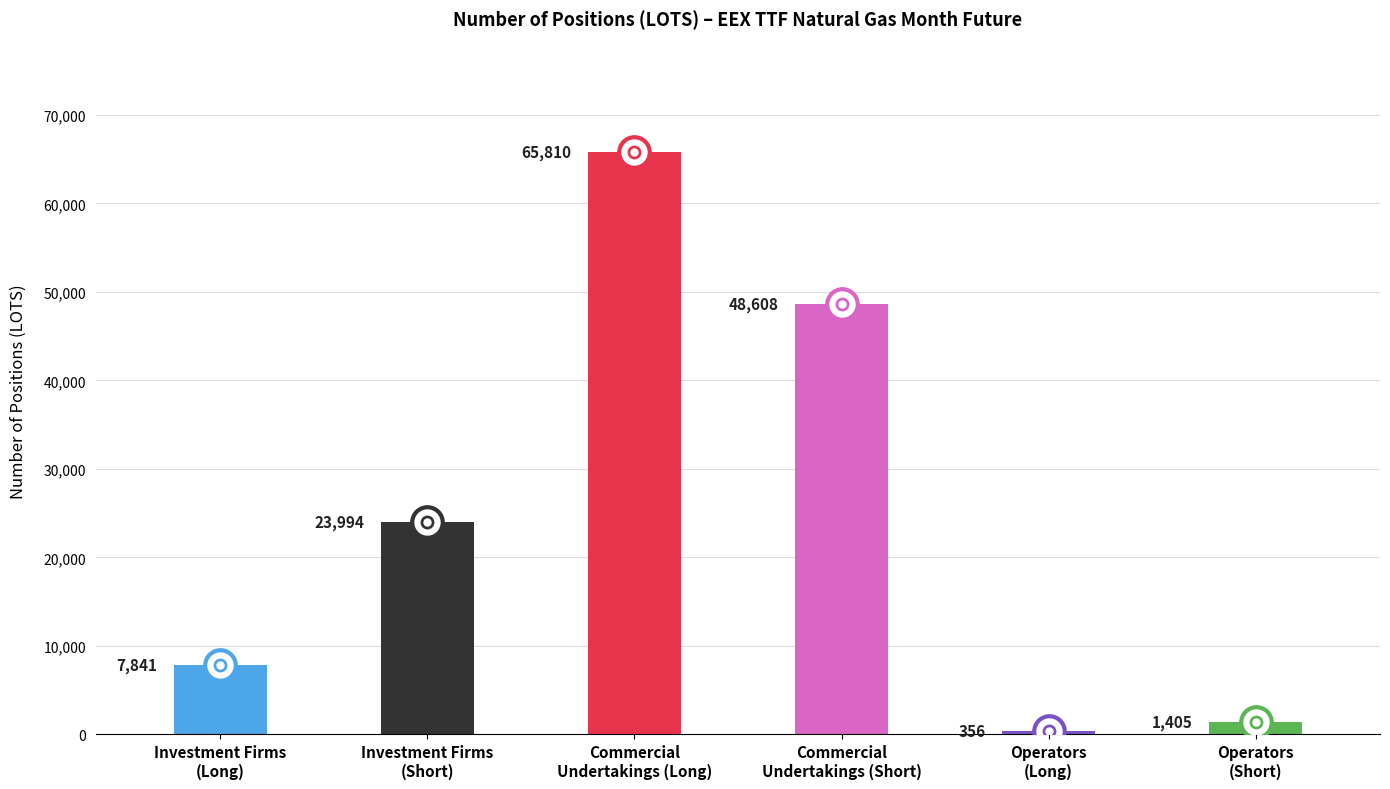

Reading left to right, extract all data points from this chart.

7841	23994	65810	48608	356	1405